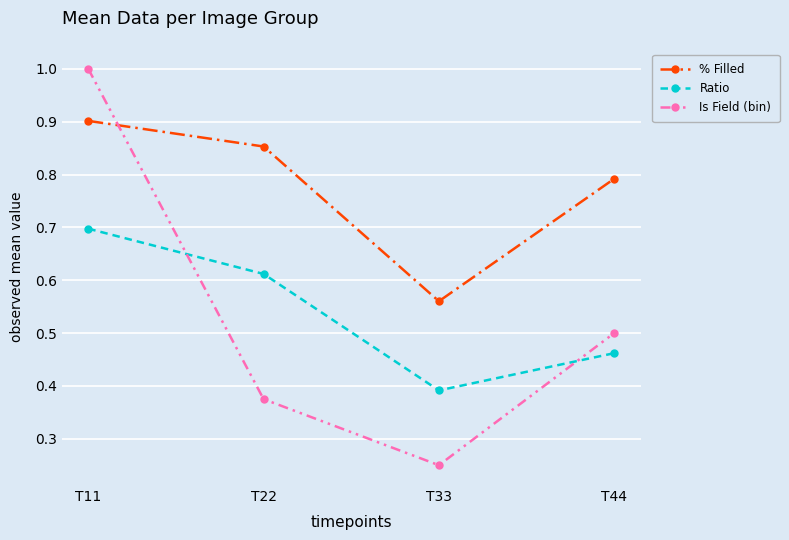

What is the average value of the % Filled series?

0.8